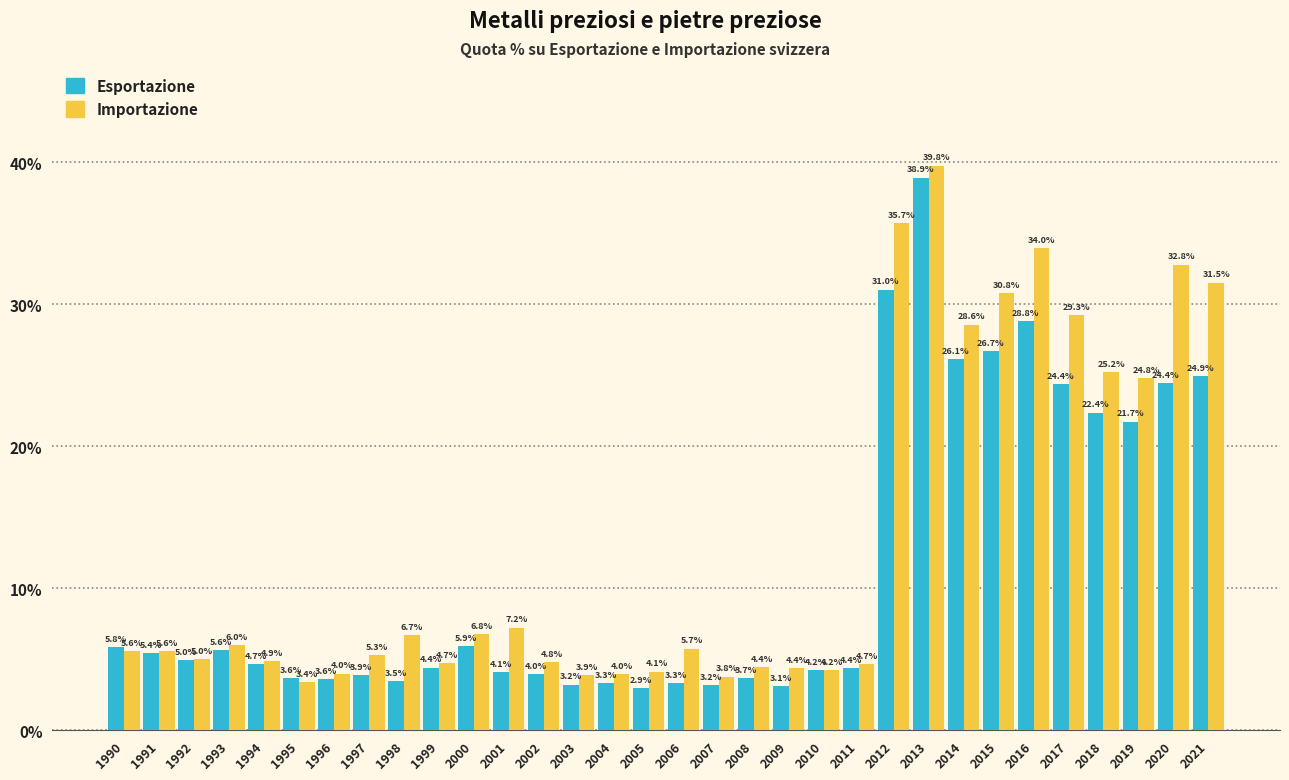

Reading right to left, transcribe all the data shown in this chart.

Esportazione: 24.9	24.4	21.7	22.4	24.4	28.8	26.7	26.1	38.9	31.0	4.4	4.2	3.1	3.7	3.2	3.3	2.9	3.3	3.2	4.0	4.1	5.9	4.4	3.5	3.9	3.6	3.6	4.7	5.6	5.0	5.4	5.8
Importazione: 31.5	32.8	24.8	25.2	29.3	34.0	30.8	28.6	39.8	35.7	4.7	4.2	4.4	4.4	3.8	5.7	4.1	4.0	3.9	4.8	7.2	6.8	4.7	6.7	5.3	4.0	3.4	4.9	6.0	5.0	5.6	5.6